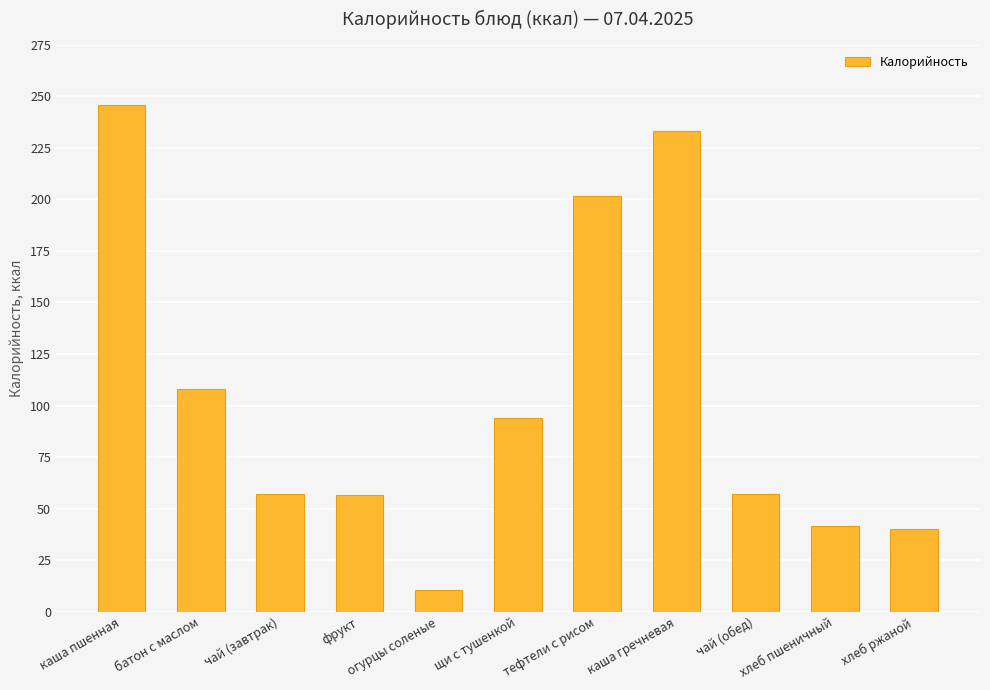

Which has a higher value, щи с тушенкой or хлеб пшеничный?

щи с тушенкой